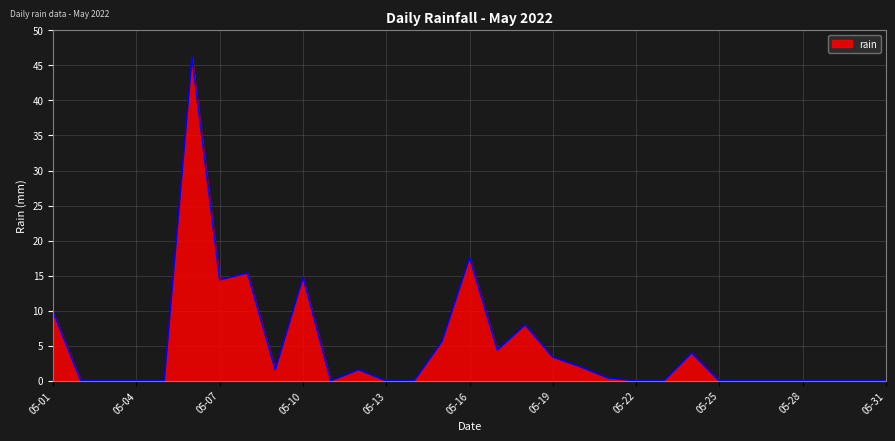

What is the difference between the maximum and minimum values?

46.2